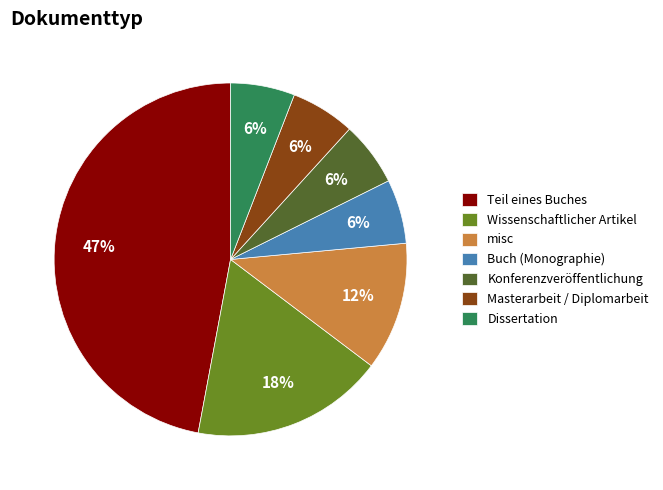

Combined, do misc and Teil eines Buches account for over 50%?

Yes